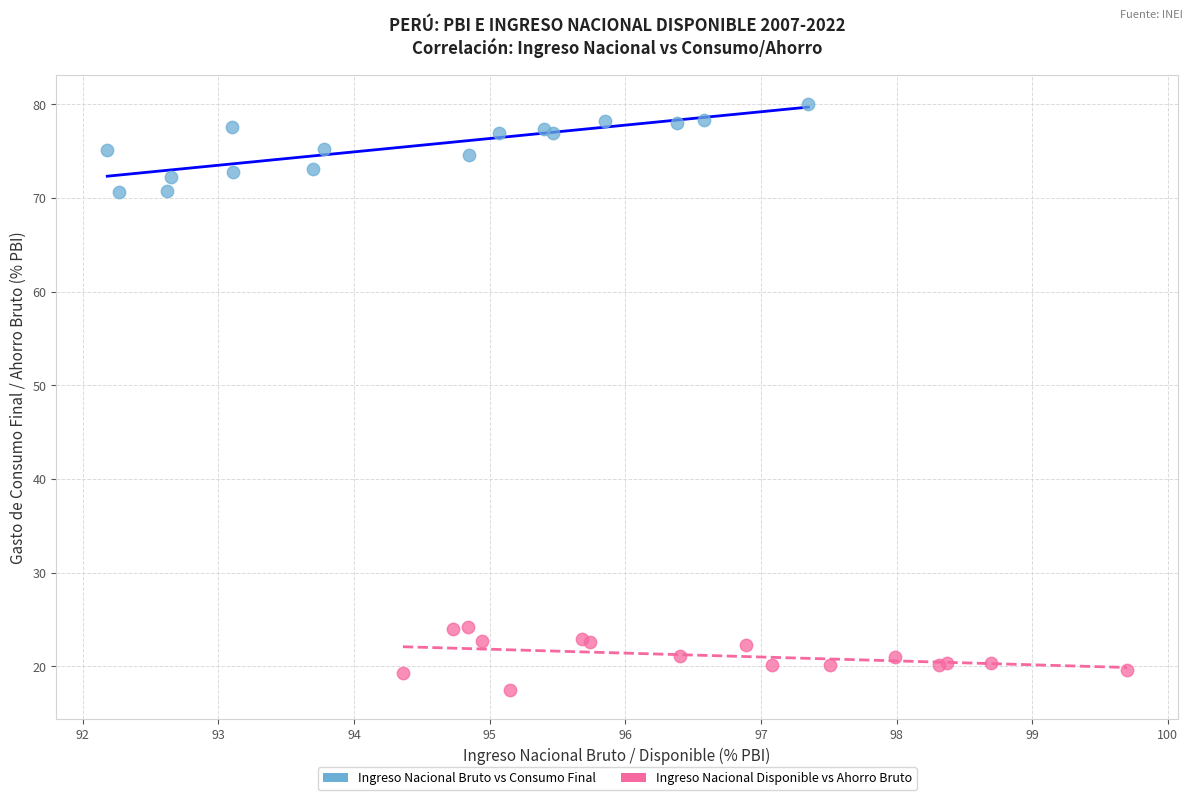

Which series contains the highest Y value?

Ingreso Nacional Bruto vs Consumo Final